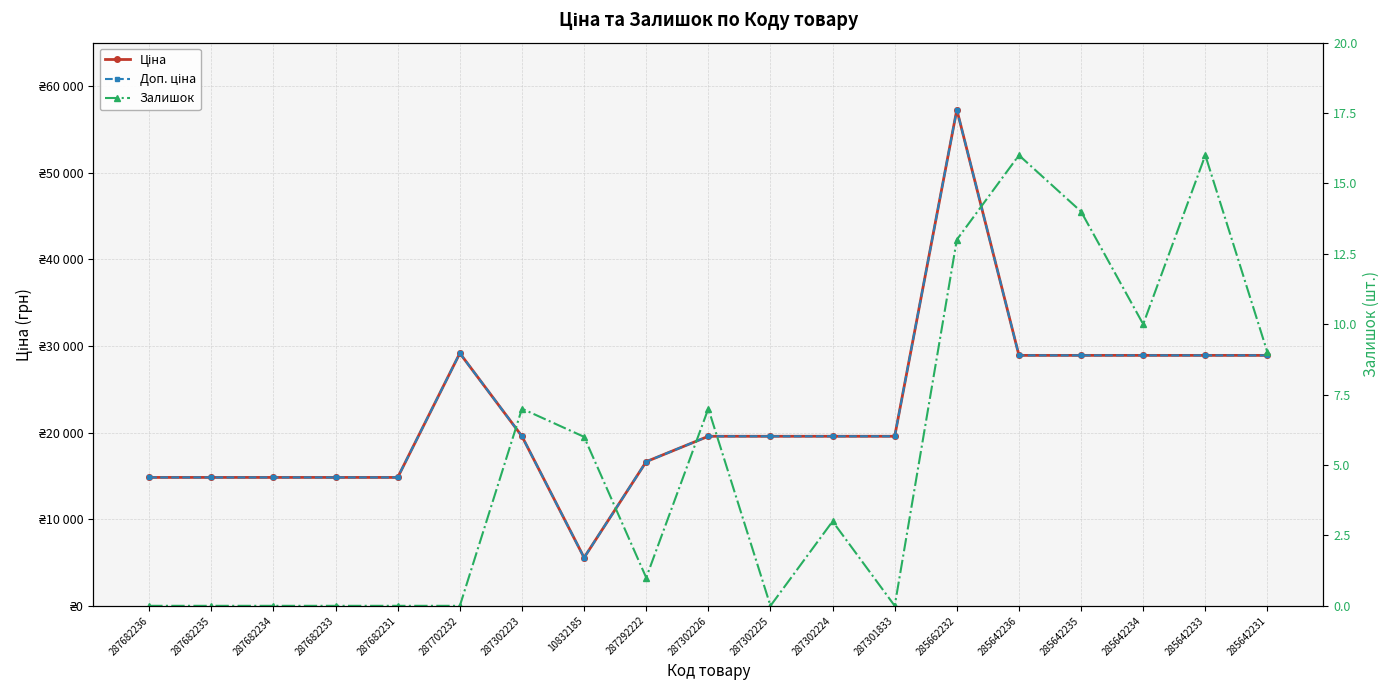

What is the label of the 3rd point from the right?

285642234